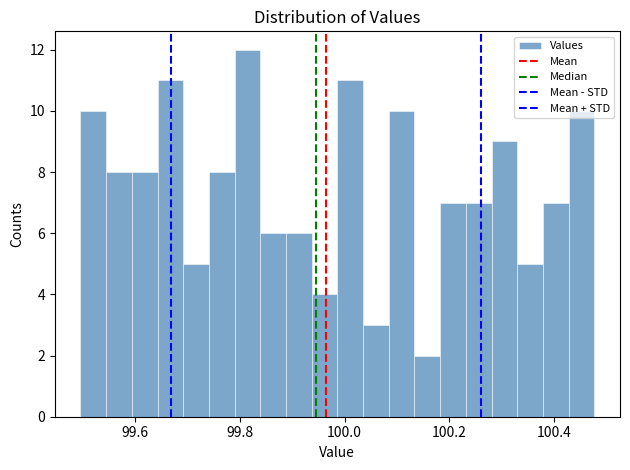

Read against the x-axis, roughly where is the centre of the tallest bar?

99.82